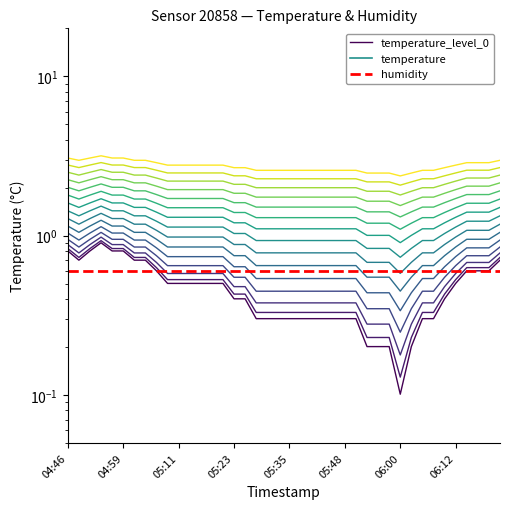

At how many categories does at least one series exceed 0?

40